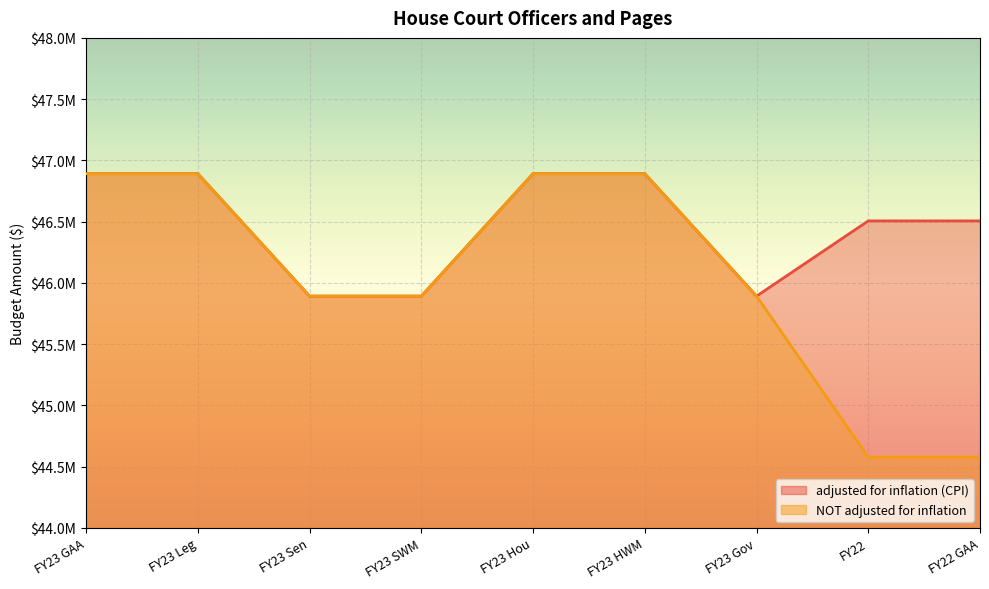

Which label corresponds to the smallest value in the chart?

FY22